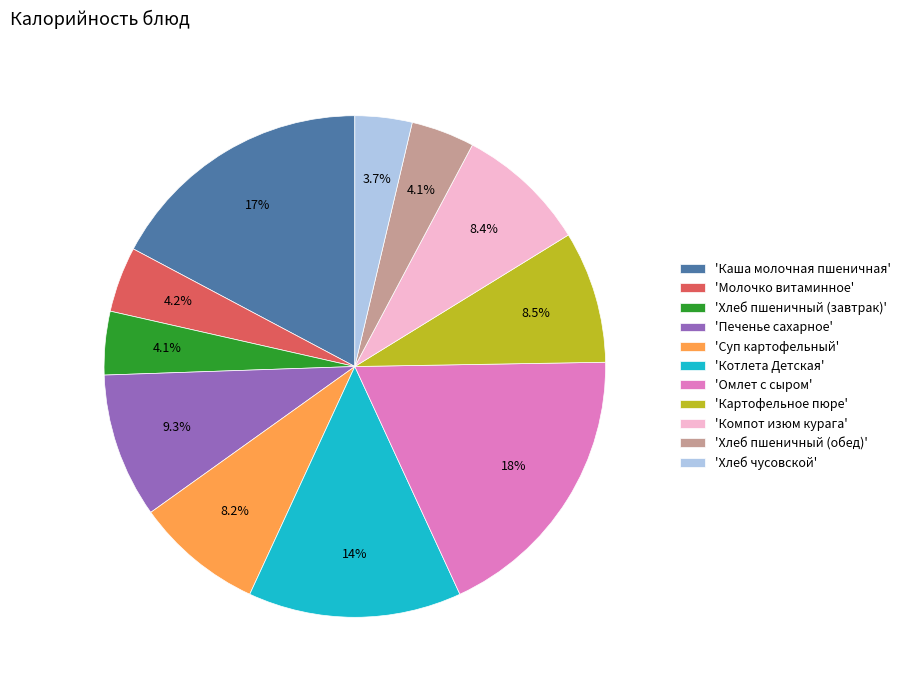

Approximately how many times larger is the value at 'Молочко витаминное' compared to 'Хлеб пшеничный (обед)'?

1.0